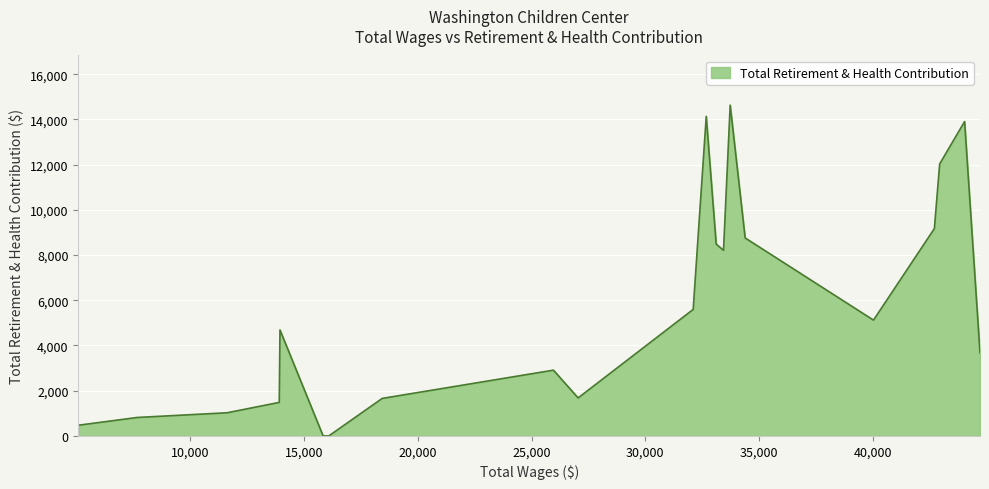

What is the difference between the maximum and minimum values?

14636